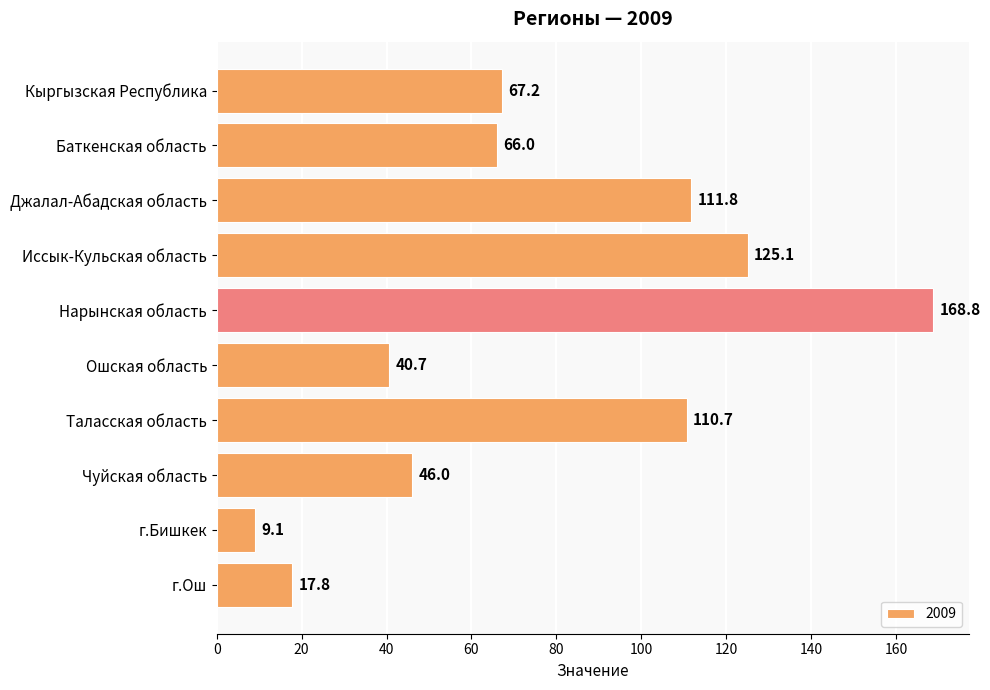

What is the maximum value shown in the chart?

168.8